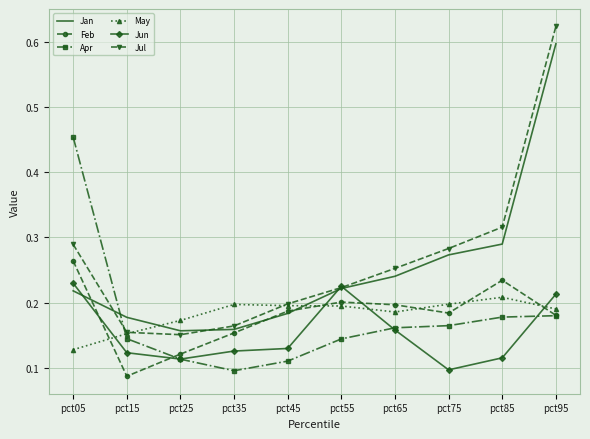

Which series has the widest spread of values?

Jul